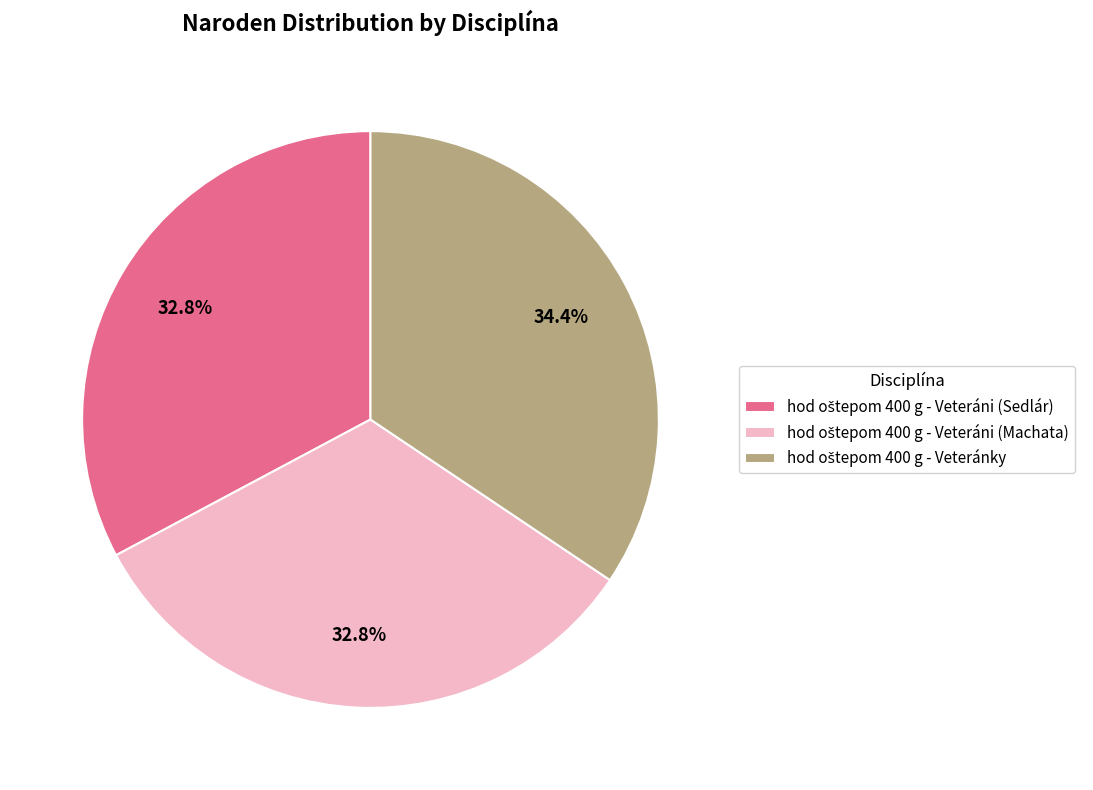

Is there a majority slice in this chart?

No